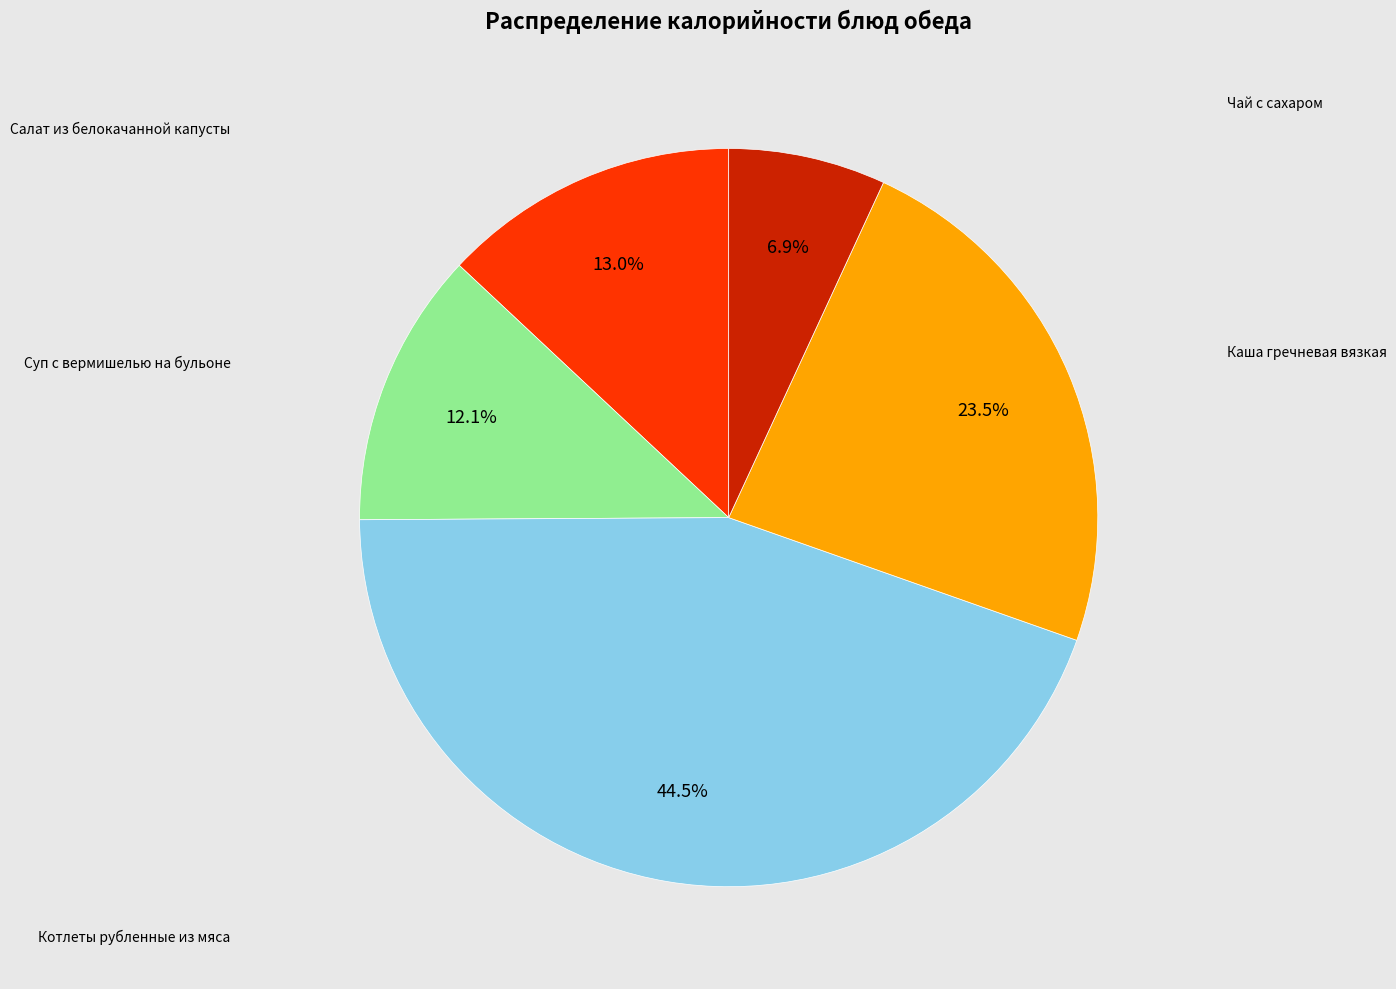

What percentage is the Салат из белокачанной капусты slice, to the nearest percent?

13%